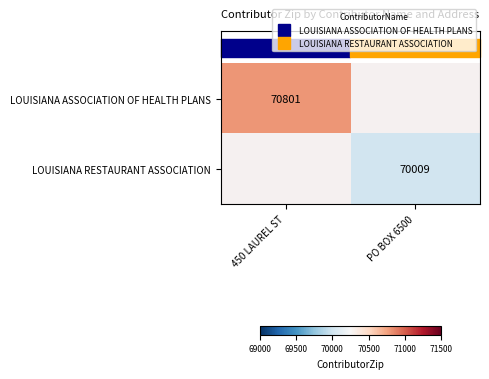

The LOUISIANA RESTAURANT ASSOCIATION series shows -23622 at 450 LAUREL ST. True or false?

False